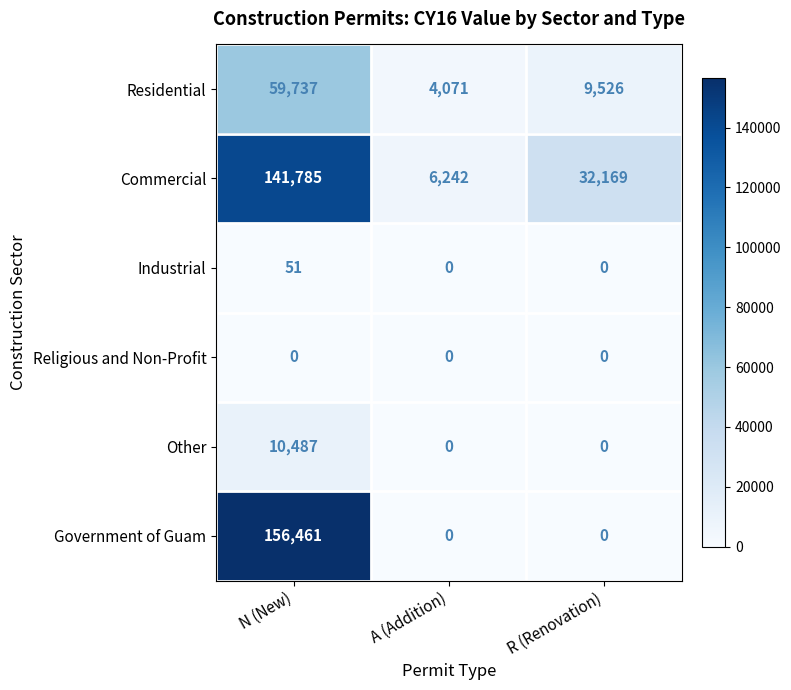

Reading right to left, extract all data points from this chart.

Residential: 9526	4071	59737
Commercial: 32169	6242	141785
Industrial: 0	0	51
Religious and Non-Profit: 0	0	0
Other: 0	0	10487
Government of Guam: 0	0	156461